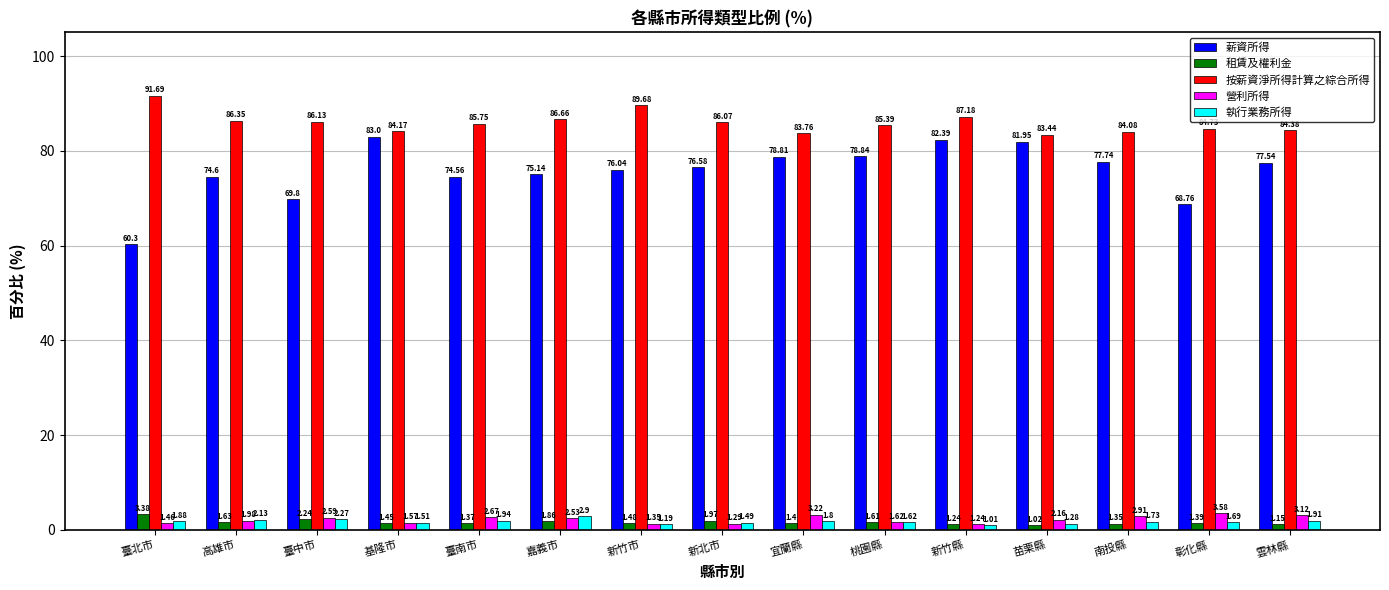

Rank the categories by 營利所得 value from highest to lowest.

彰化縣, 宜蘭縣, 雲林縣, 南投縣, 臺南市, 臺中市, 嘉義市, 苗栗縣, 高雄市, 桃園縣, 基隆市, 臺北市, 新竹市, 新北市, 新竹縣